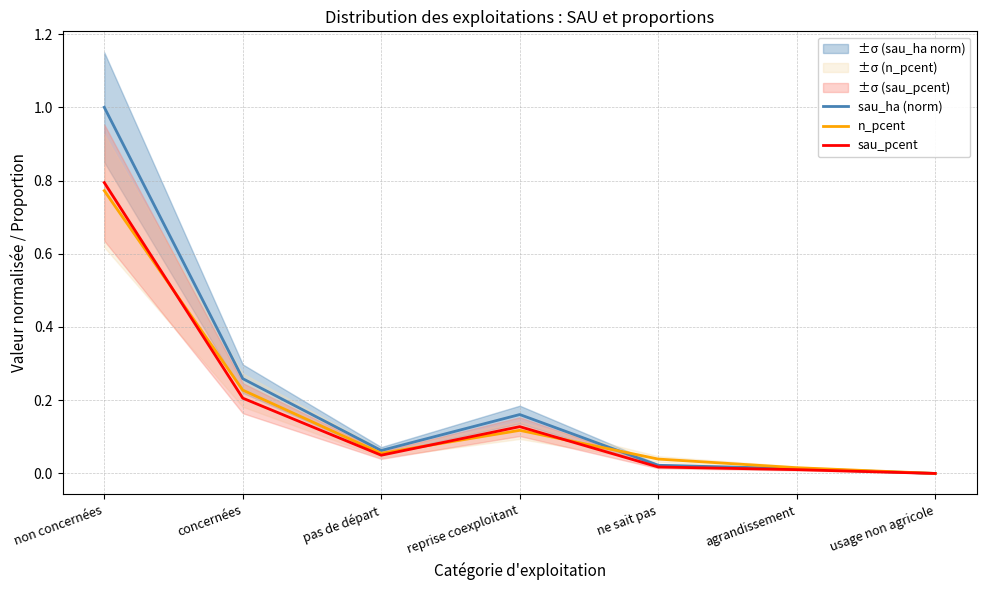

What is the value of the sau_ha (norm) point at the 2nd from the left?

0.3